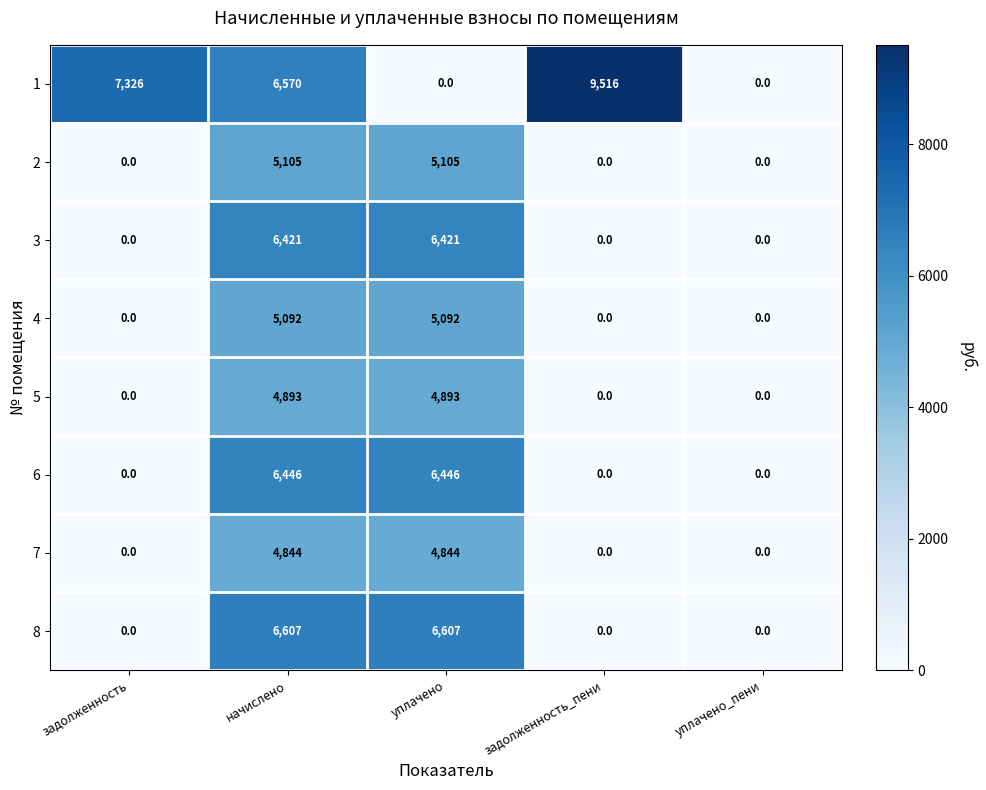

The 6 series shows 6446 at уплачено. True or false?

True